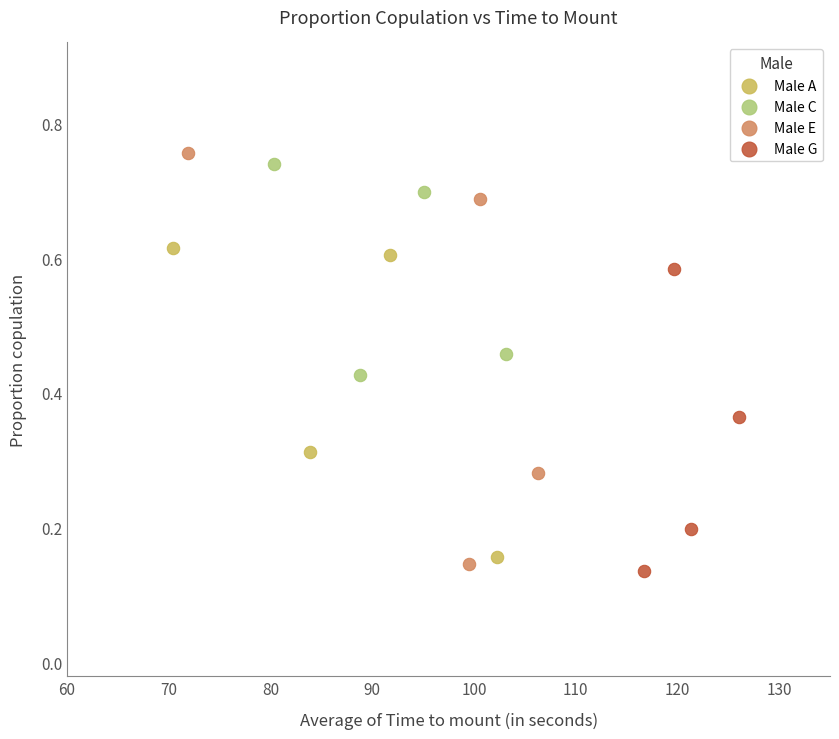

Which series has the largest Y range (max minus min)?

Male E